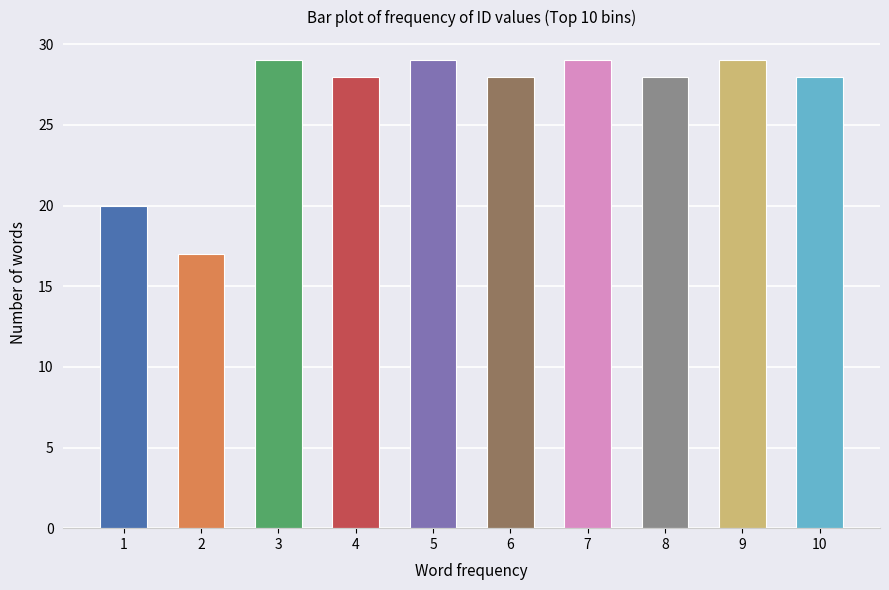

Reading left to right, transcribe all the data shown in this chart.

1=20	2=17	3=29	4=28	5=29	6=28	7=29	8=28	9=29	10=28